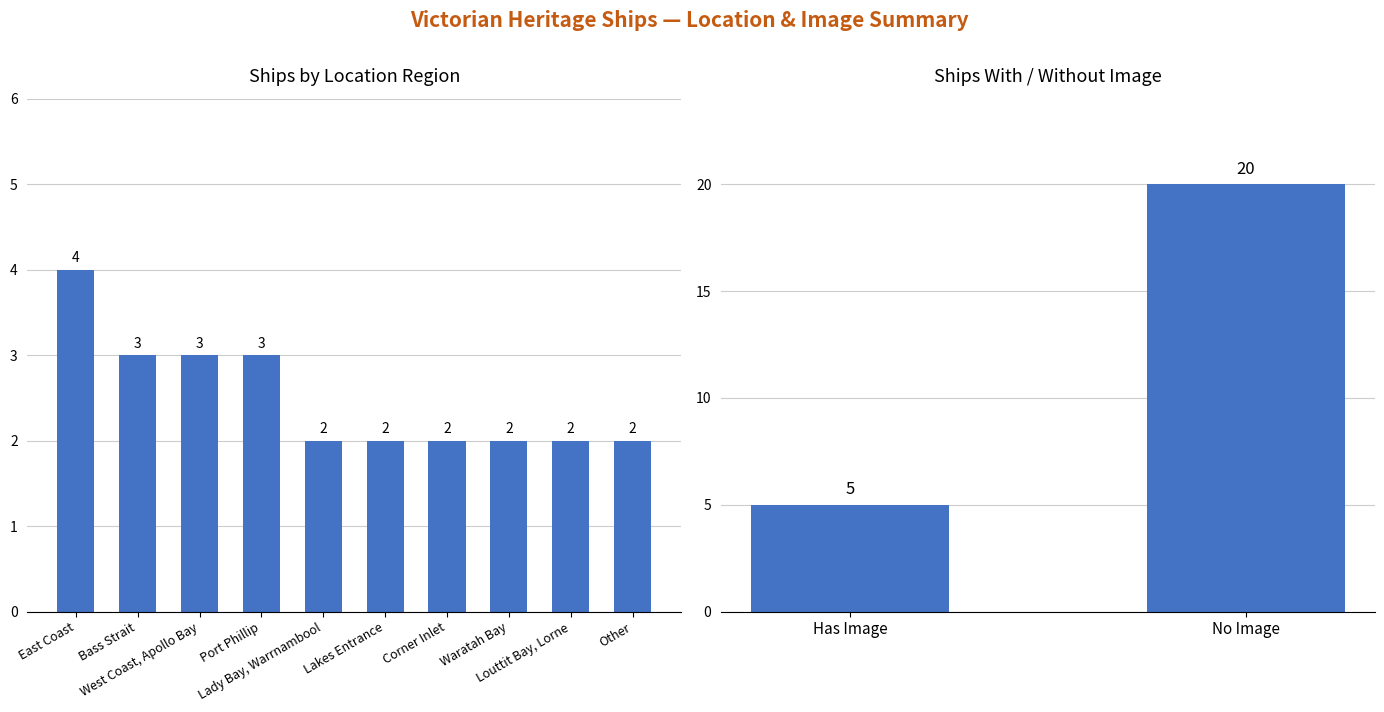

The chart shows a value of 4 at East Coast. True or false?

True